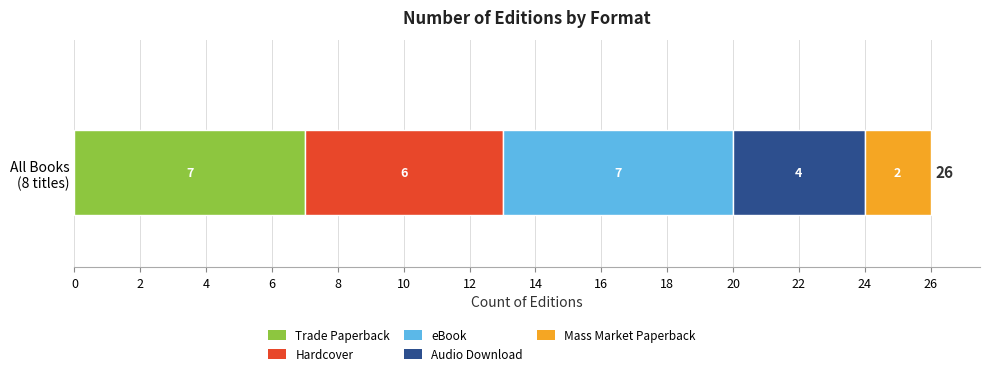

What is the highest value of the Trade Paperback series?

7